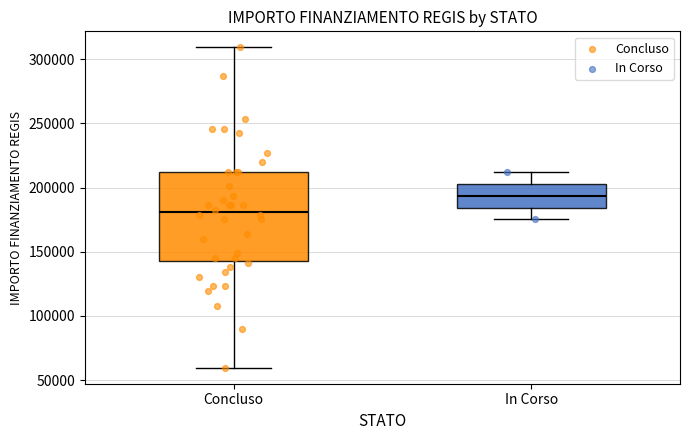

Where is the lower edge of the box for Concluso on the y-axis? The values are not printed on the chart, so give them approximately, as read against the axis.

145000